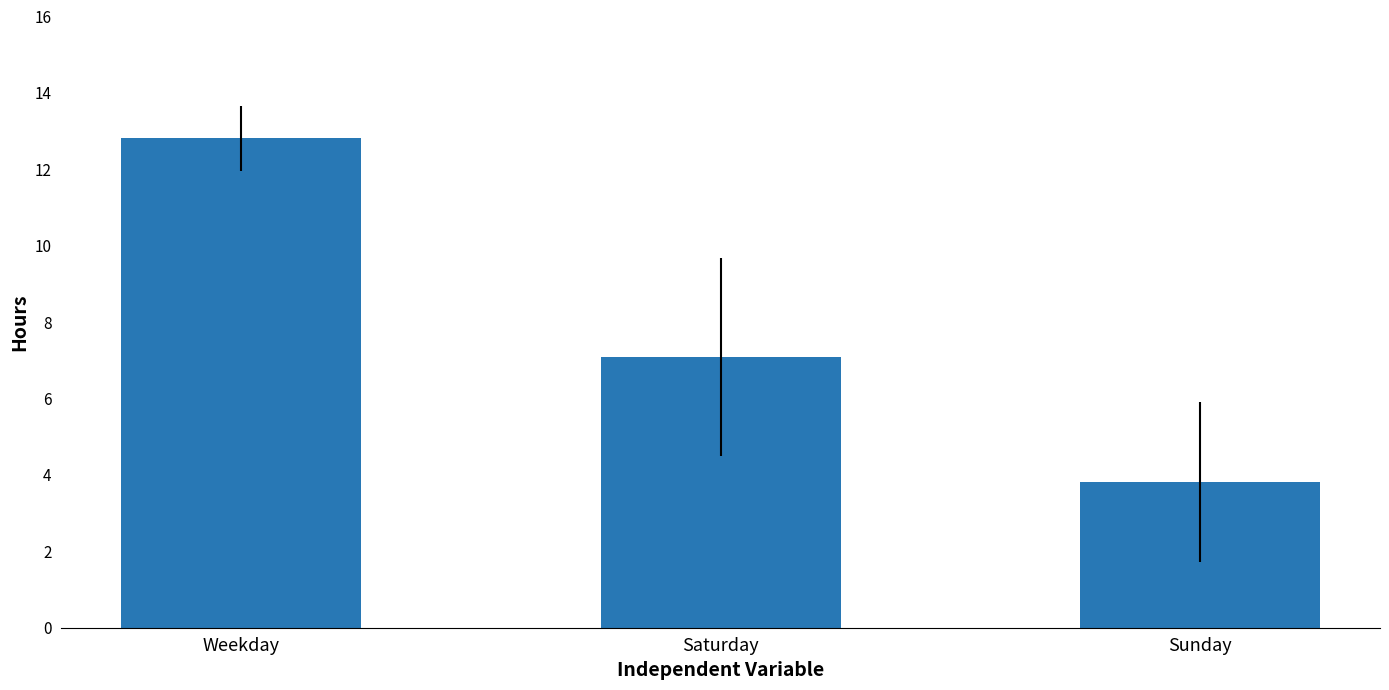

What is the sum of the values at Saturday and Sunday?

10.9